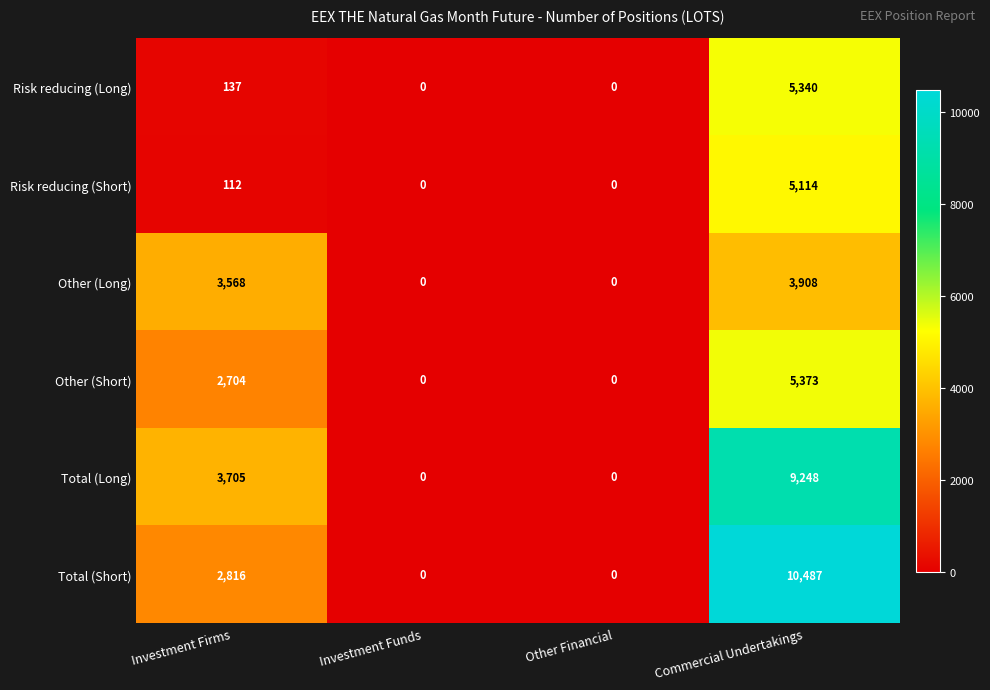

What is the sum of all Total (Short) values?

13303